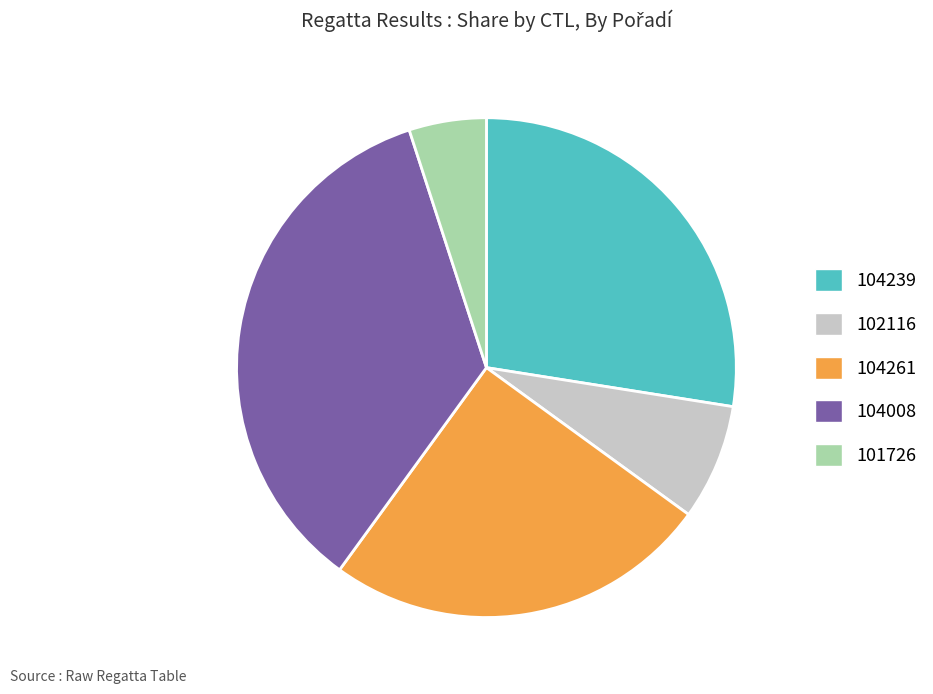

The 101726 slice represents 5% of the pie. True or false?

True